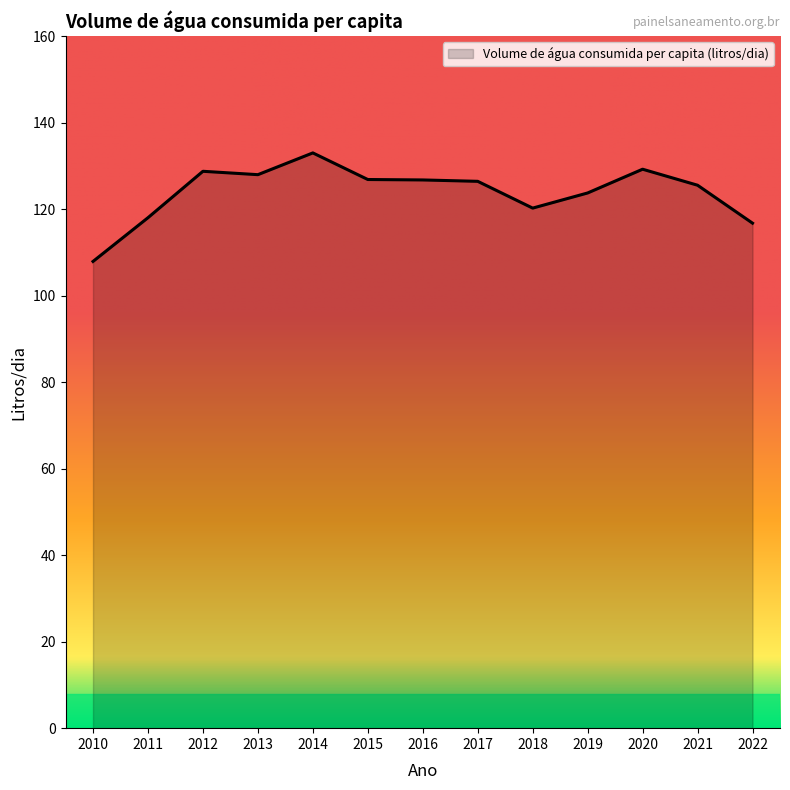

Between 2012 and 2016, which is larger?

2012